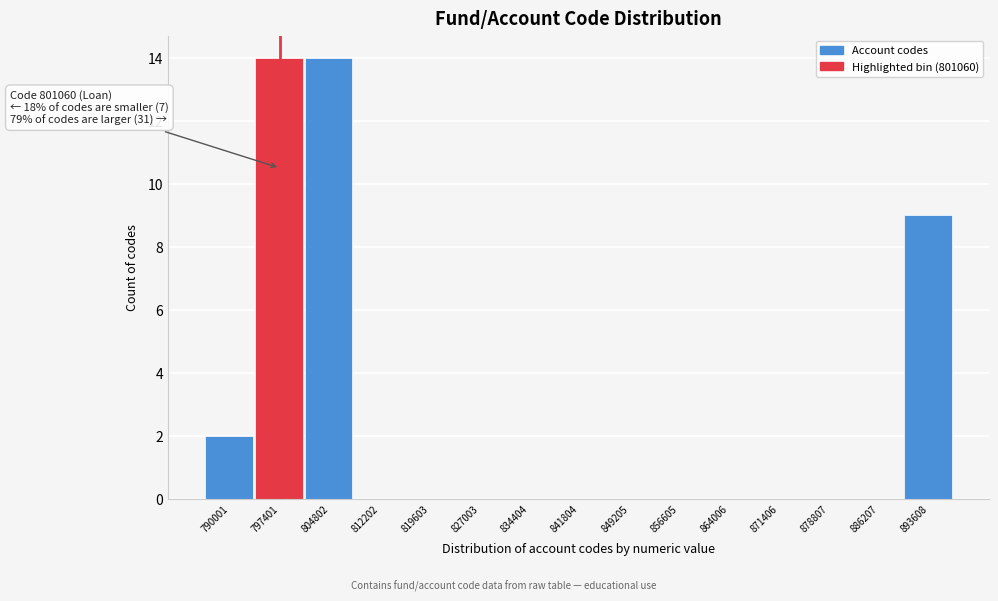

Reading left to right, extract all data points from this chart.

790001=2	797401=14	804802=14	812202=0	819603=0	827003=0	834404=0	841804=0	849205=0	856605=0	864006=0	871406=0	878807=0	886207=0	893608=9